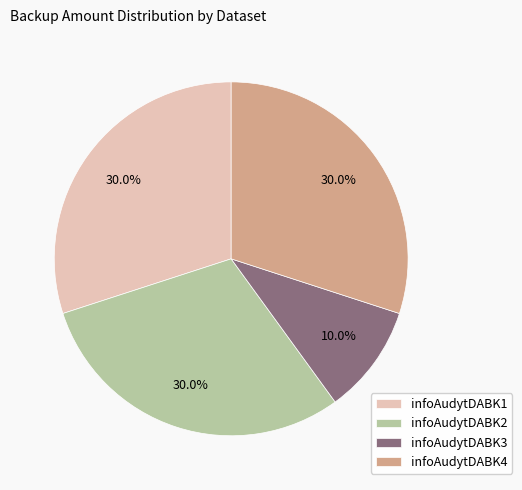

What percentage is the infoAudytDABK3 slice, to the nearest percent?

10%